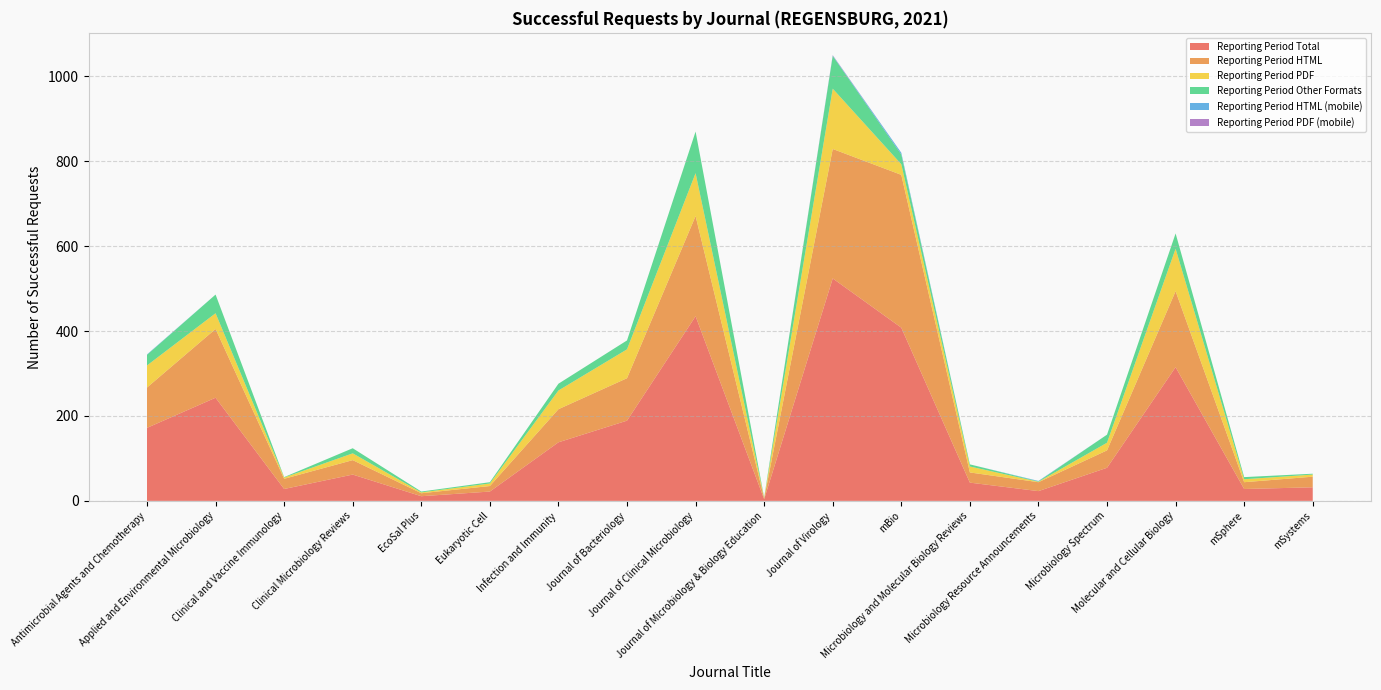

Reading left to right, transcribe all the data shown in this chart.

Reporting Period Total: 172	243	28	62	11	22	138	189	435	4	524	408	43	23	78	315	28	32
Reporting Period HTML: 95	162	24	34	7	13	78	100	236	2	305	360	24	21	41	179	16	25
Reporting Period PDF: 52	37	3	16	2	6	44	68	101	1	142	25	14	1	18	100	7	5
Reporting Period Other Formats: 25	44	1	12	2	3	16	21	98	1	77	23	5	1	19	36	5	2
Reporting Period HTML (mobile): 1	0	0	0	0	0	0	0	0	0	1	4	0	1	0	0	0	0
Reporting Period PDF (mobile): 0	0	0	0	0	0	0	0	0	0	1	0	0	0	0	0	0	0